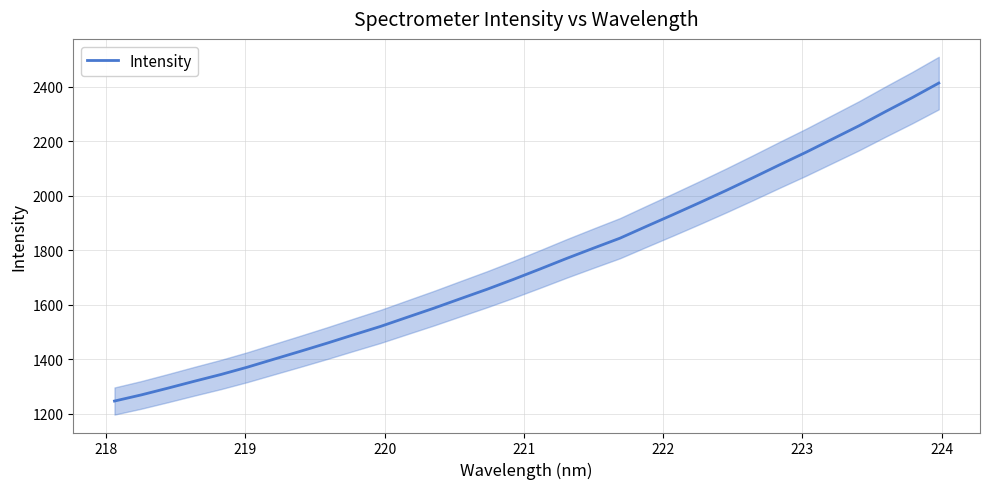

What is the lowest value of the Intensity series?

1246.2